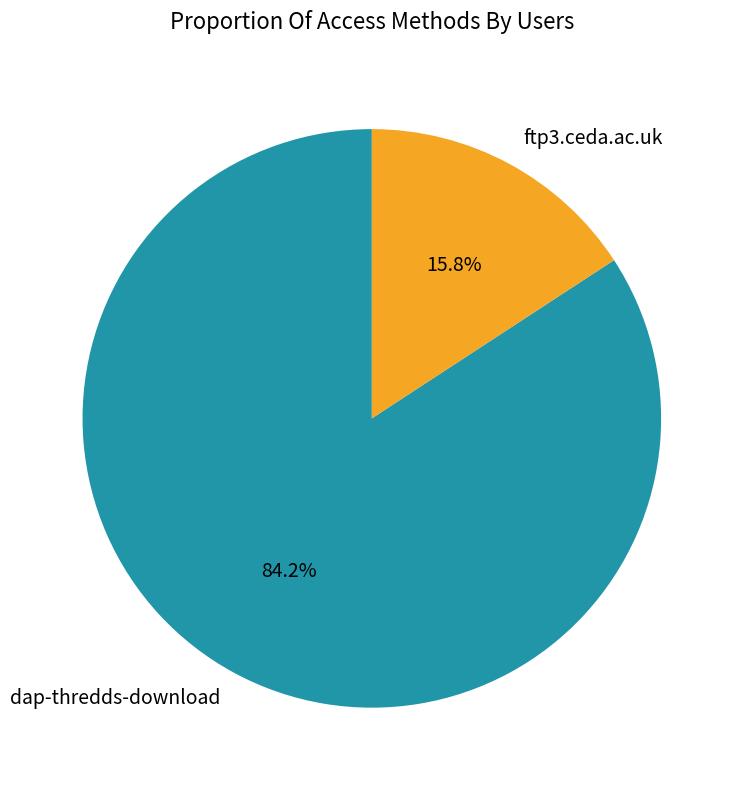

How many slices are in this pie chart?

2